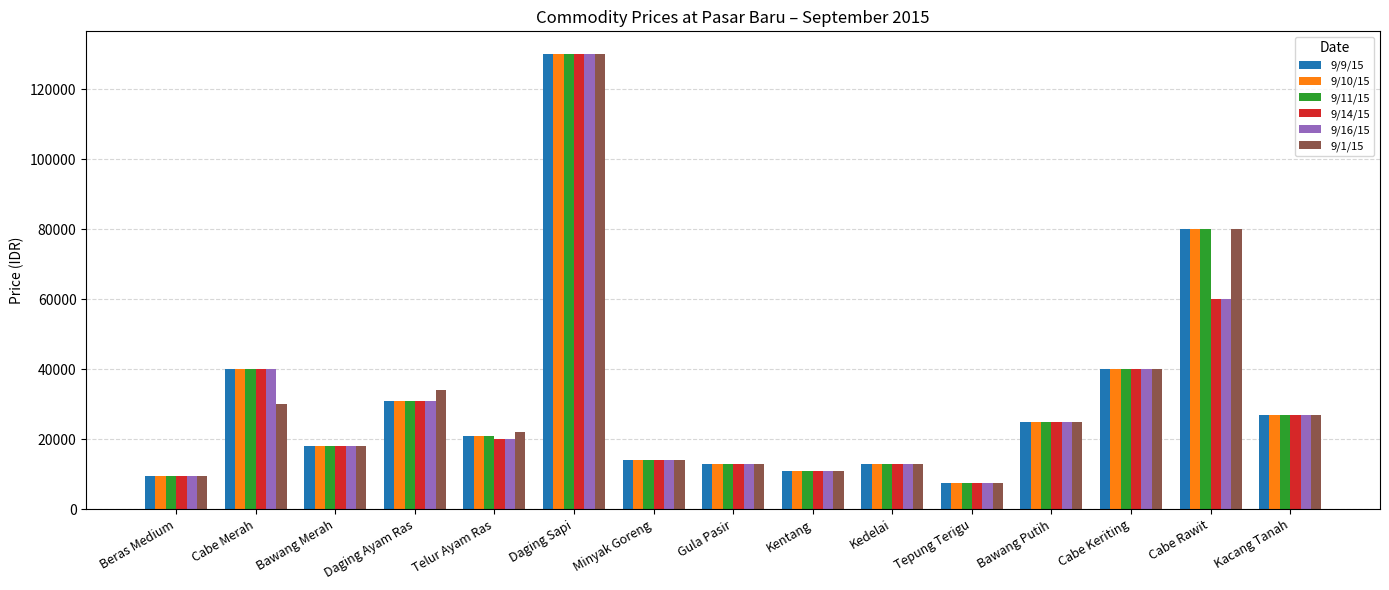

What is the maximum value shown in the chart?

130000